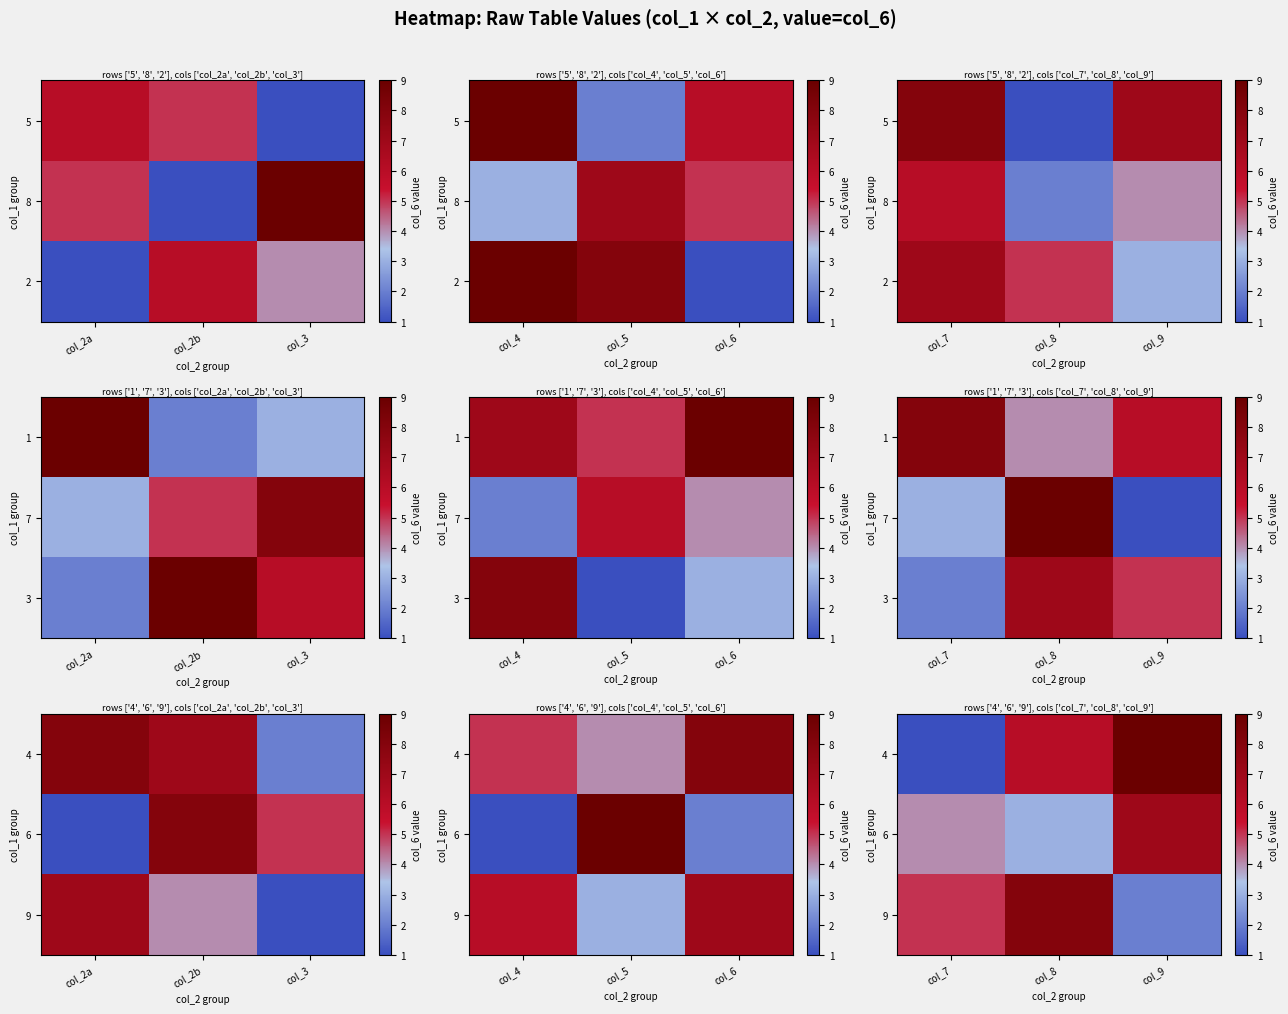

How many data points in 9 are less than 5?

1